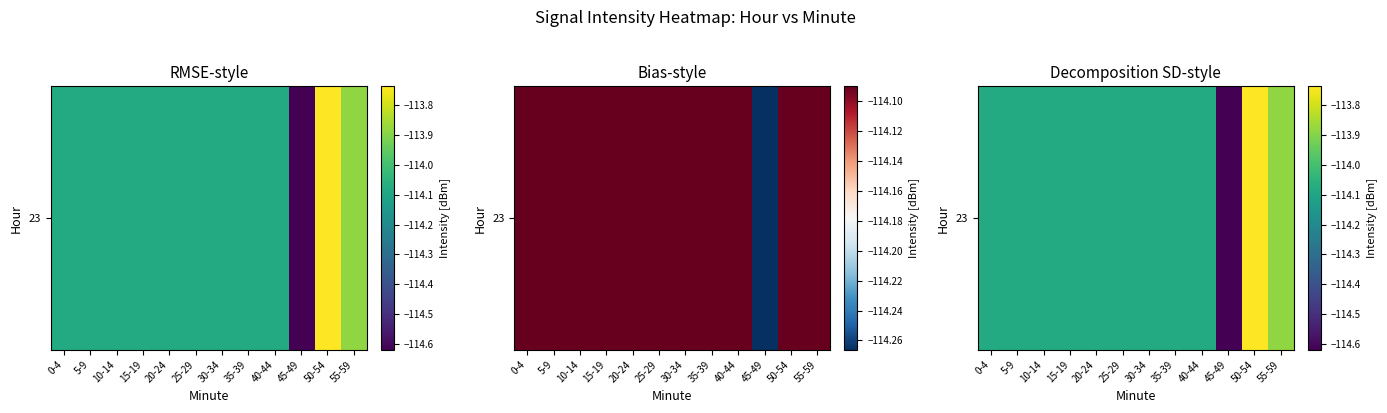

Is it true that the value at 45-49 is -192.5?

False